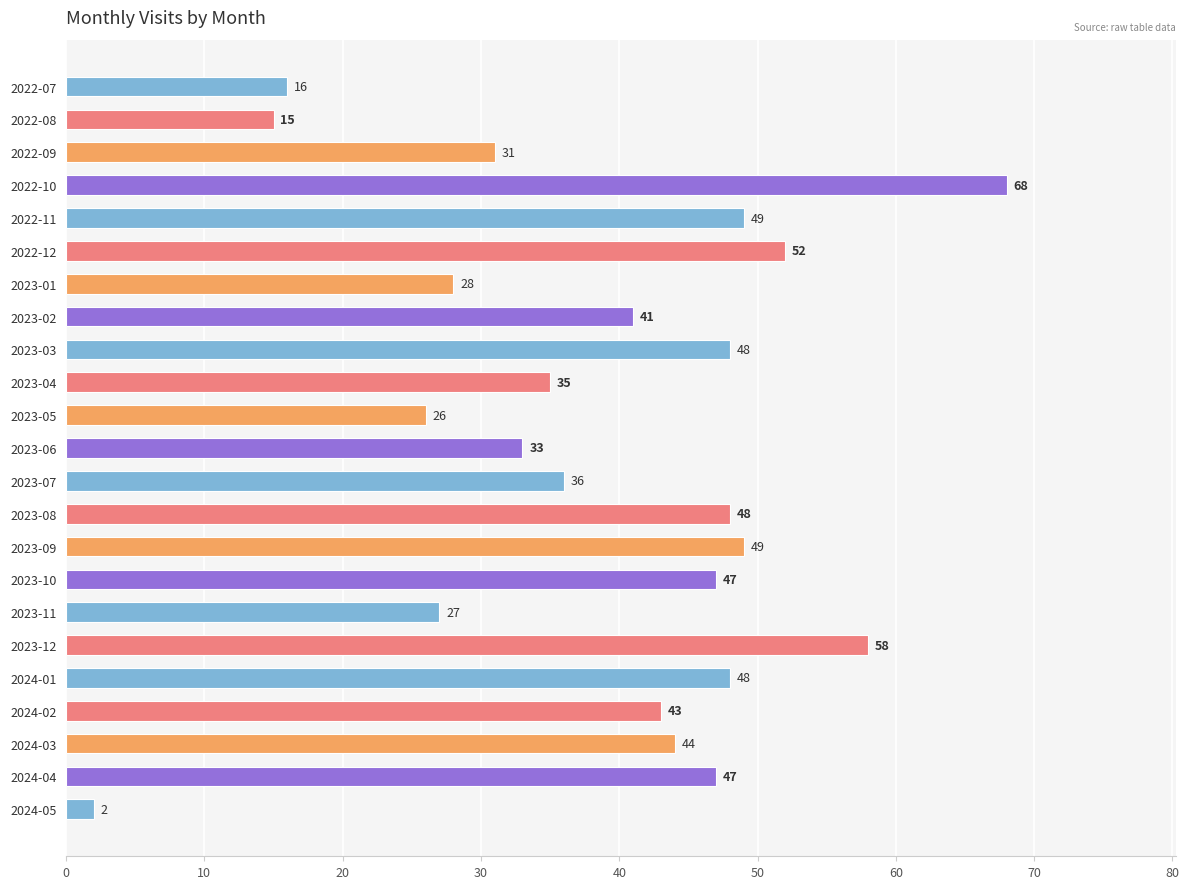

What is the smallest value displayed?

2